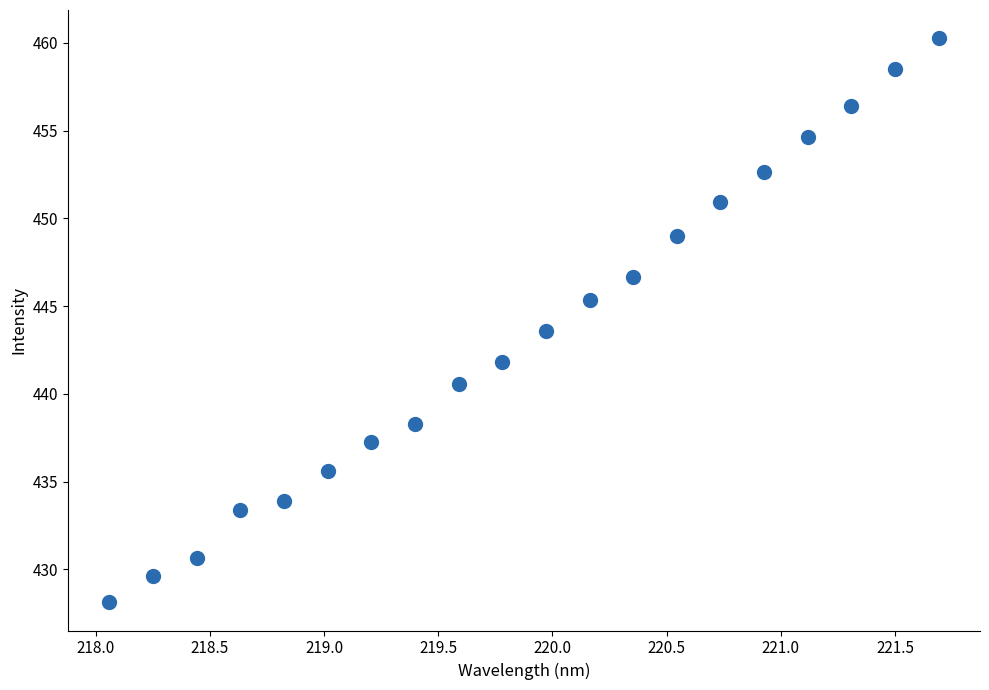

What is the range of X values (max minus min)?

3.6